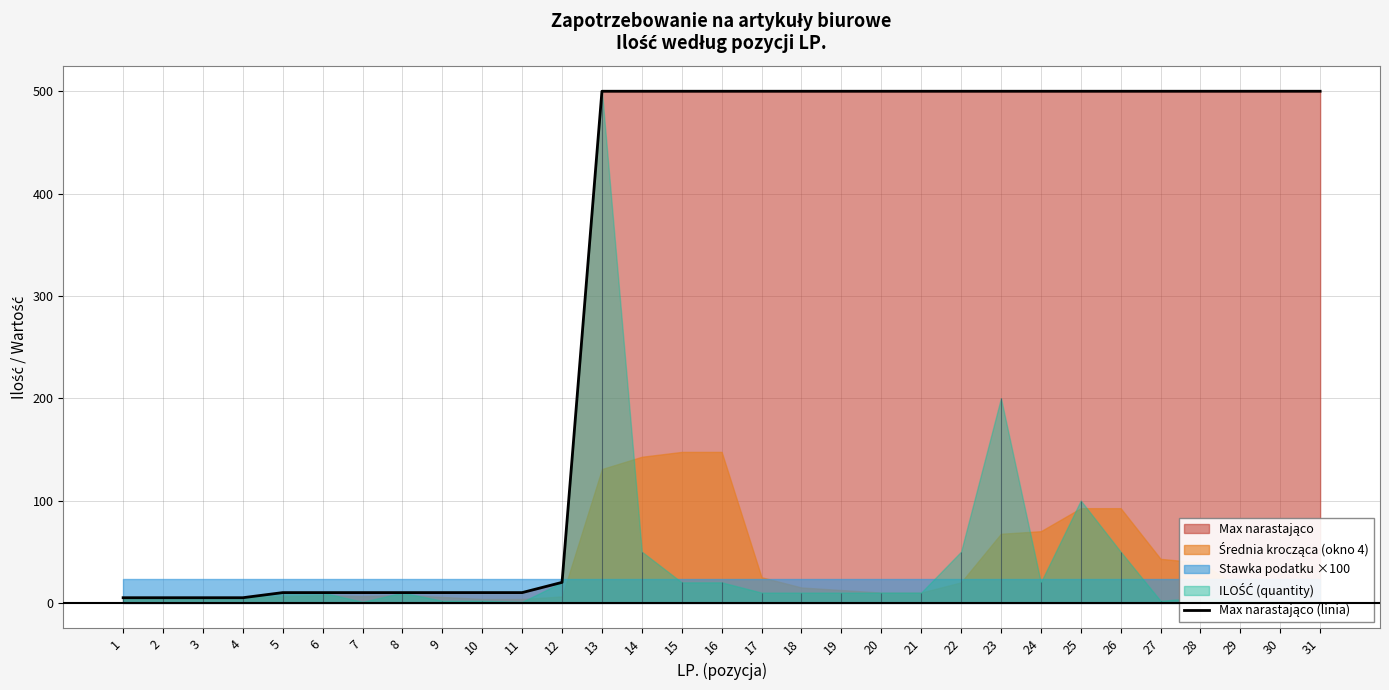

Which has a higher value, 22 or 15?

22